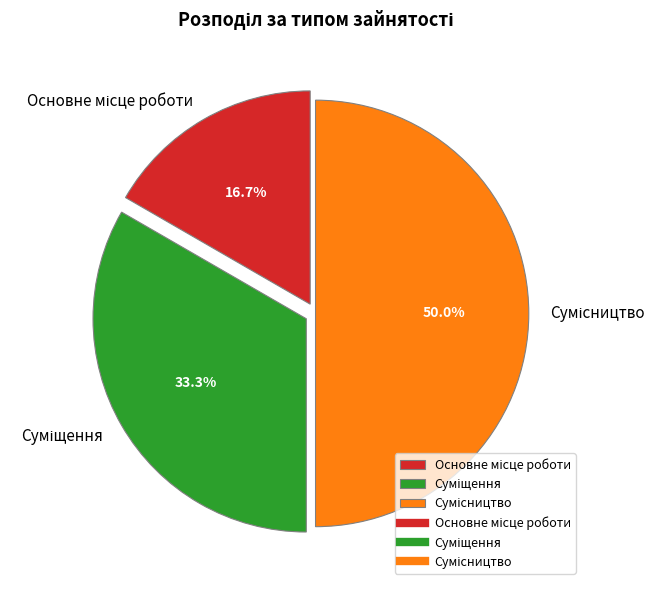

To the nearest percent, what percentage of the pie is Сумісництво?

50%